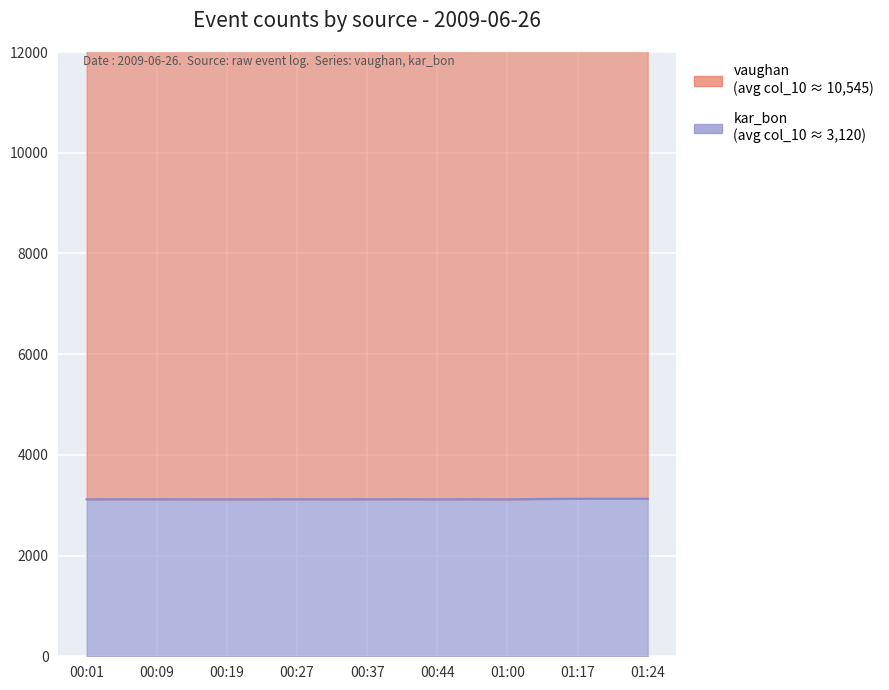

What is the difference between the maximum and second lowest values?

13